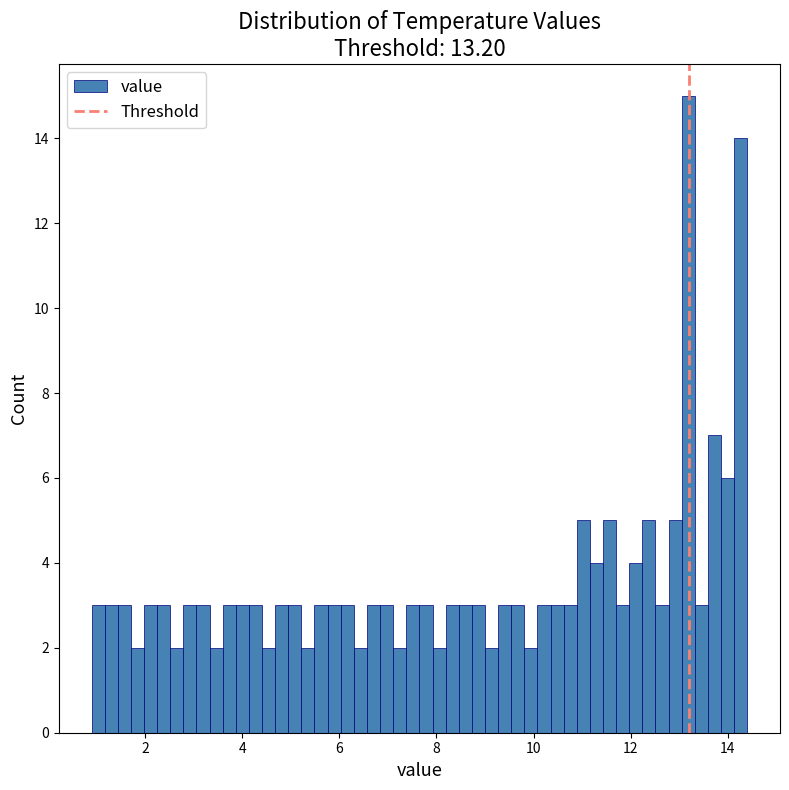

Around what value on the x-axis is the tallest bar? Give the approximate position of its centre, as read against the axis.

13.2